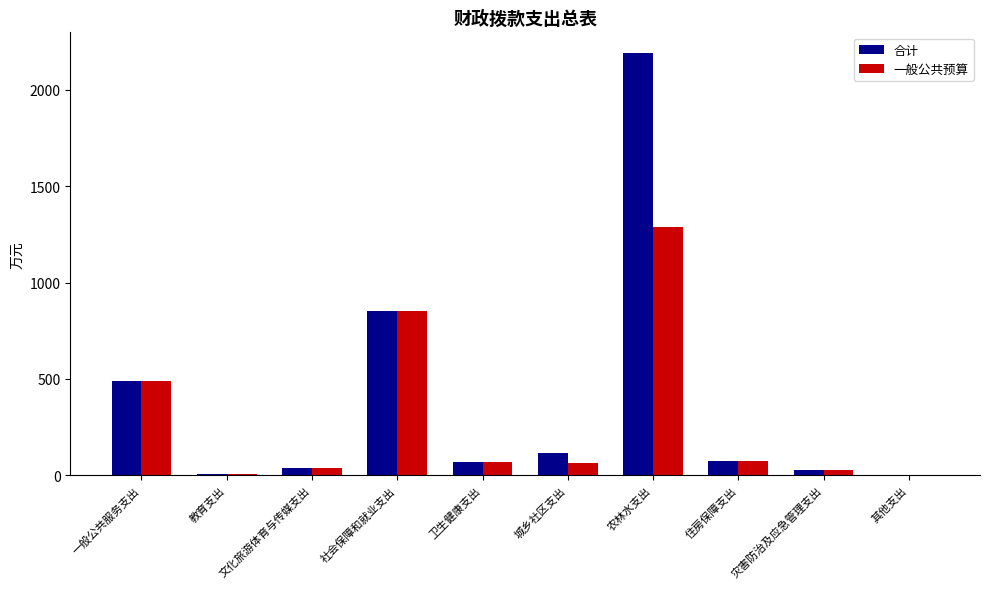

True or false: 一般公共预算 has a value of 1289.5 at 农林水支出.

True